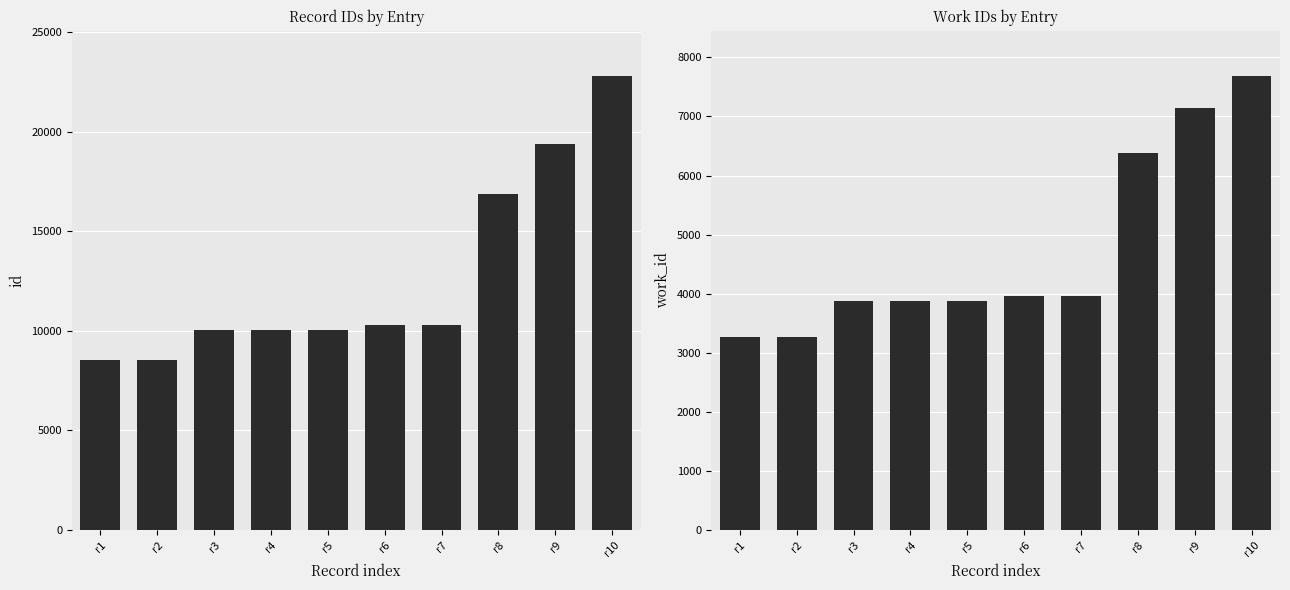

What is the sum of all id values?

126837